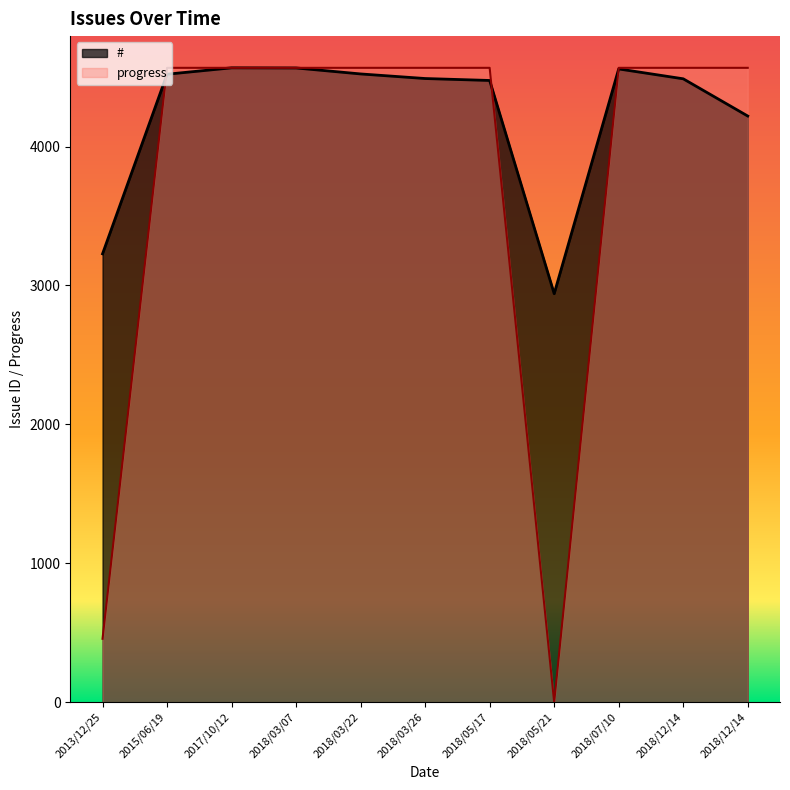

Which category has the lowest value in the progress series?

2018/05/21